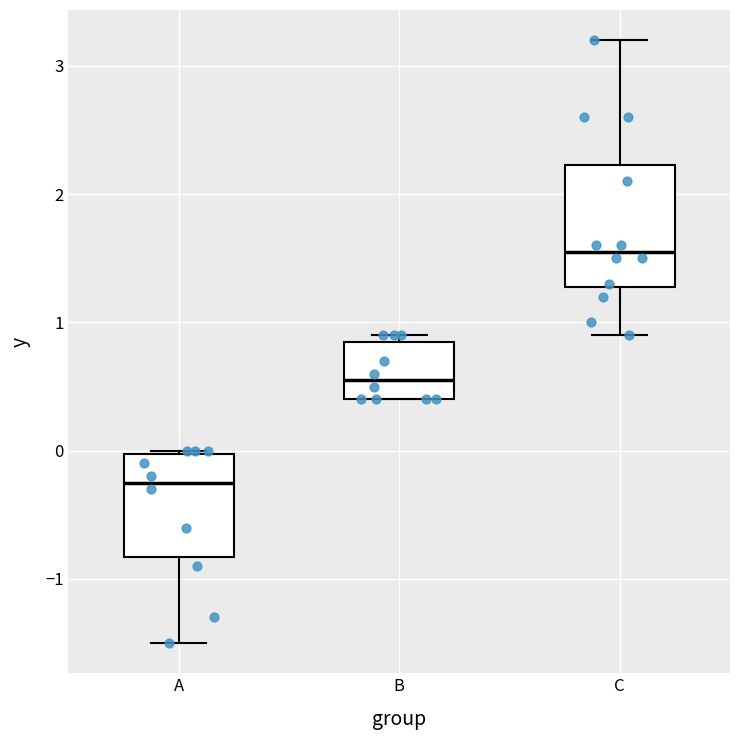

Reading left to right, transcribe this box plot: for each box, give where its median line is, the range the box spans, and where its two whiskers end, as read against the y-axis. The values are not printed on the chart, so give them approximately, as read against the axis.

A: median -0.2, box -0.8 to 0.0, whiskers -1.5 to 0.0
B: median 0.6, box 0.4 to 0.9, whiskers 0.4 to 0.9 (just above the box's upper edge)
C: median 1.6, box 1.3 to 2.2, whiskers 0.9 to 3.2